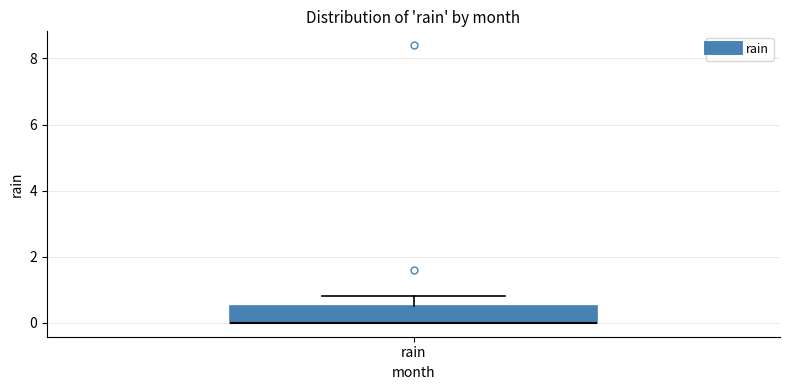

Read this box plot against the y-axis: the position of the median line, the range covered by the box, and the ends of both whiskers. The values are not printed on the chart, so give them approximately, as read against the axis.

median 0.0 (drawn on the box's lower edge), box 0.0 to 0.6, whiskers 0.0 to 0.8